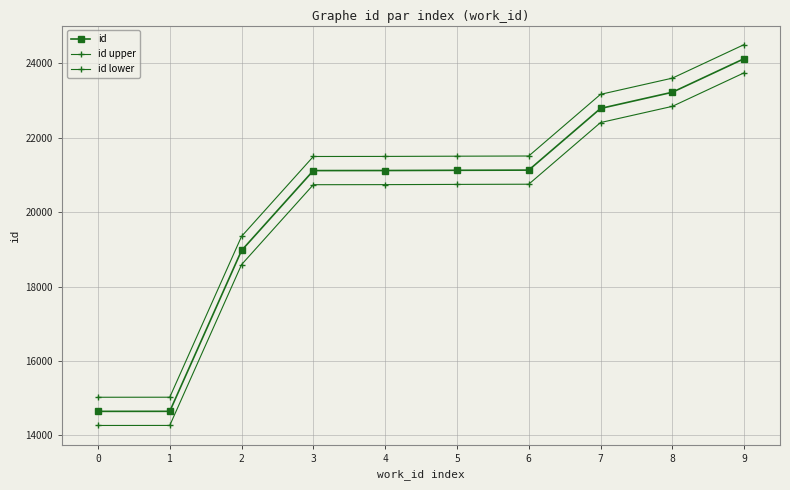

What is the value of the id lower point at the 6th from the left?

20742.2